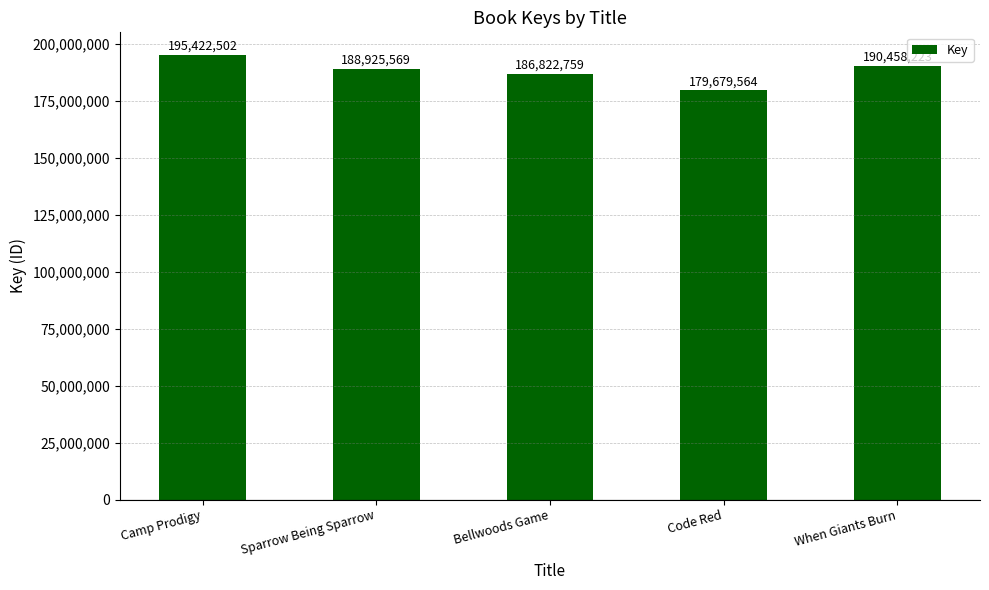

Are the bars horizontal?

No